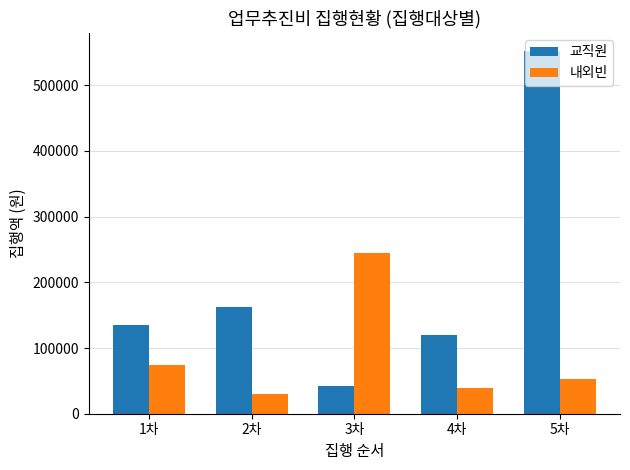

What is the value of the 교직원 bar at the 1st from the left?

135000